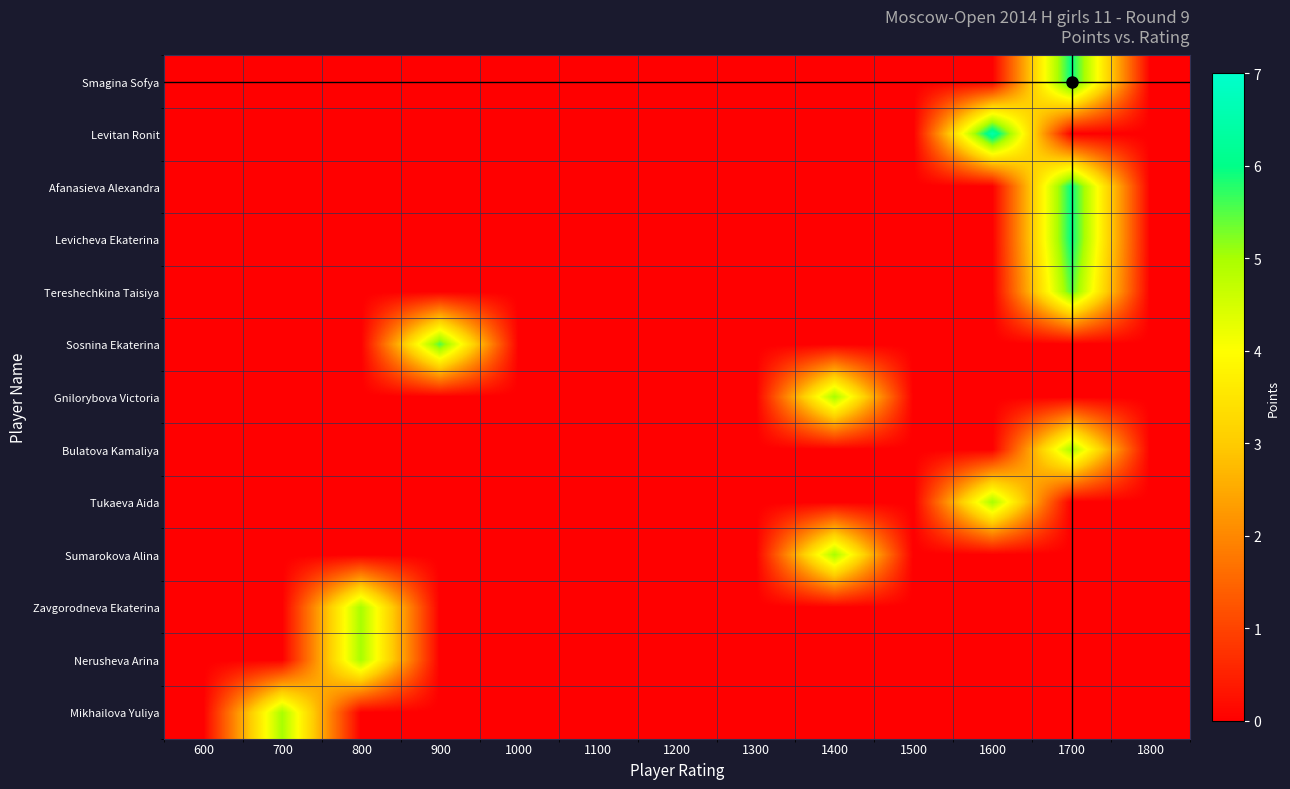

At how many categories does at least one series exceed 1?

6